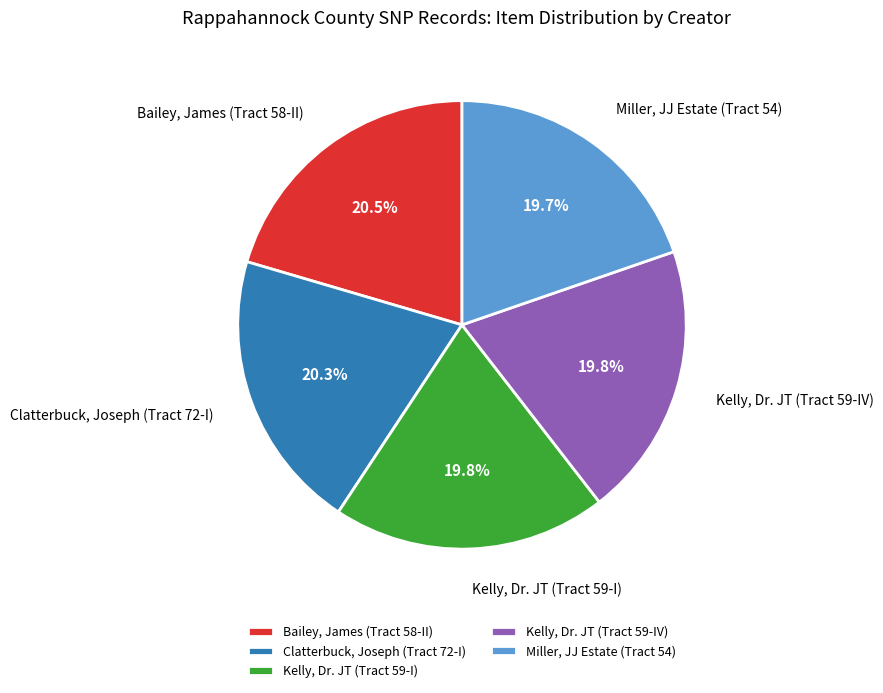

Combined, do Clatterbuck, Joseph (Tract 72-I) and Kelly, Dr. JT (Tract 59-I) account for over 50%?

No